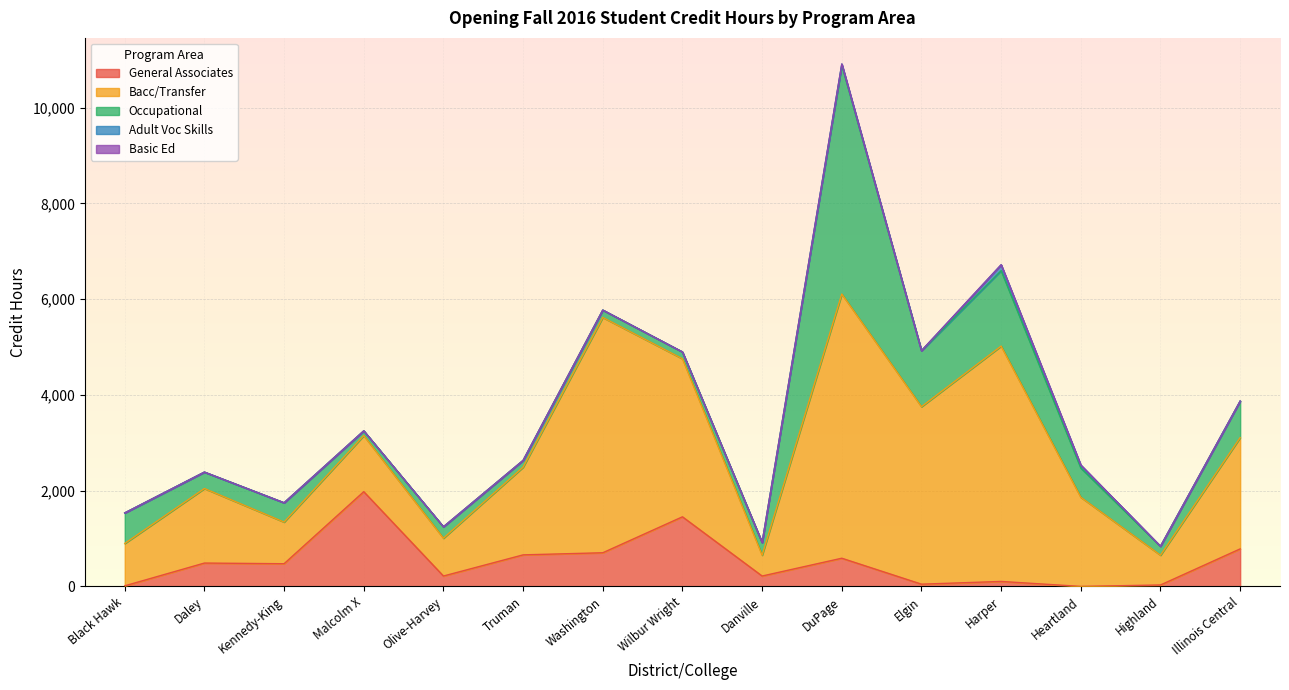

What is the label of the 7th point from the left?

Washington